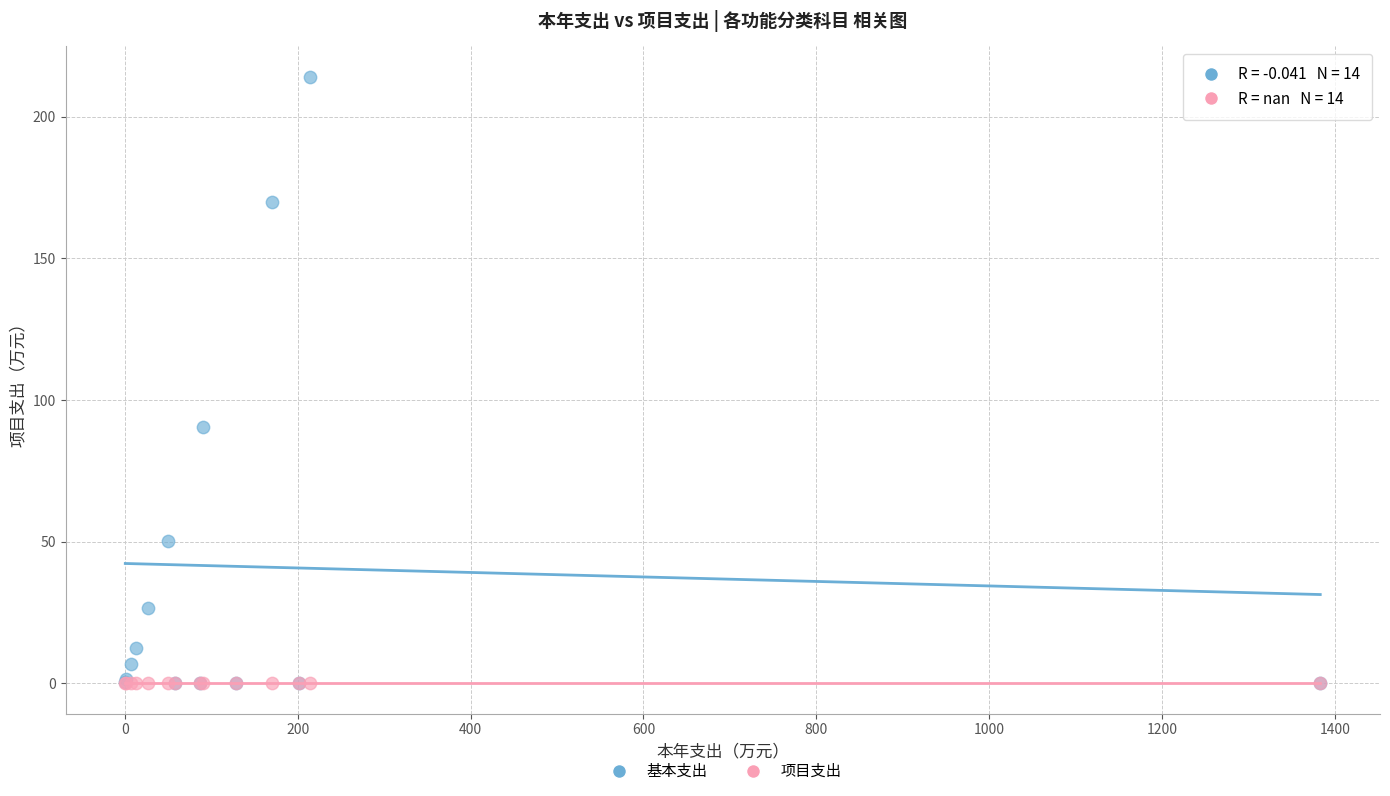

Across all series, what Y value is closest to 107?

90.4